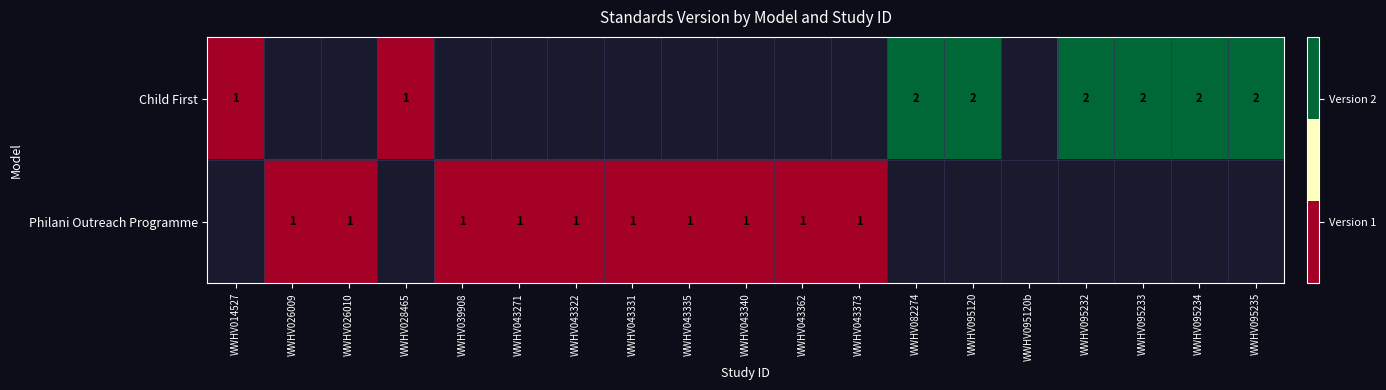

Is it true that Philani Outreach Programme equals 2 at WWHV043322?

False